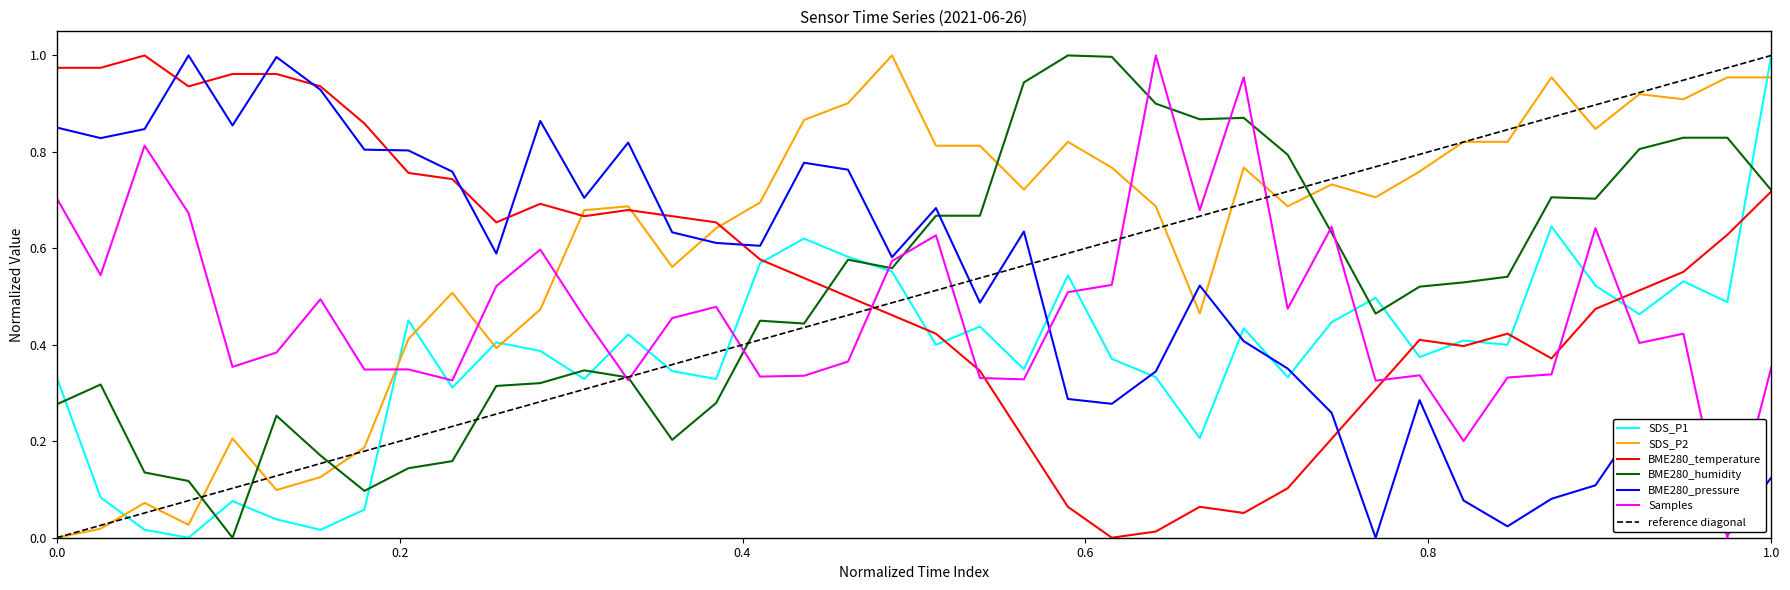

Which series has the largest total across all categories?

SDS_P2